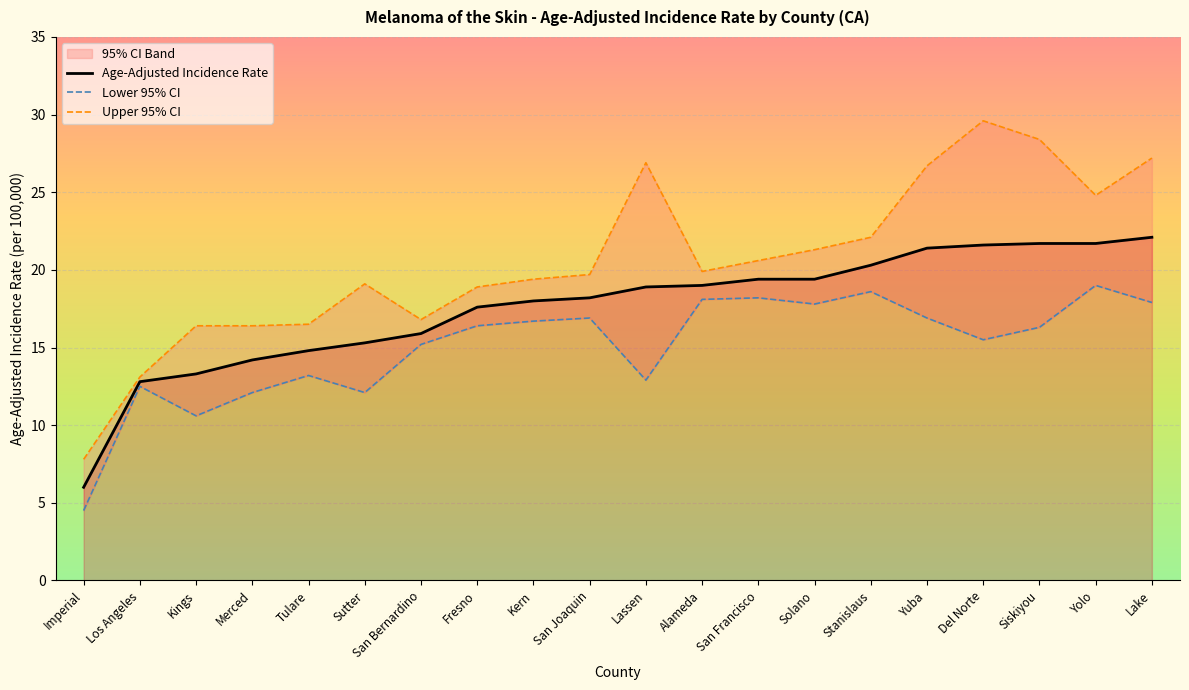

What is the value of the Upper 95% CI point at the 7th from the left?

16.8